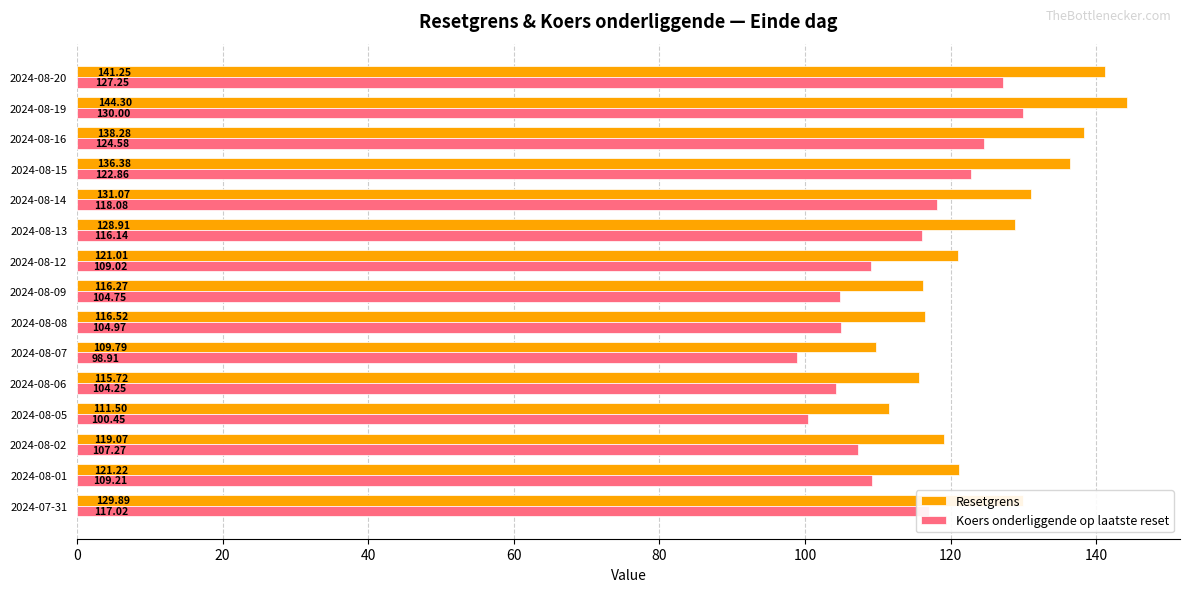

What is the total value across all series at 2024-08-08?

221.5